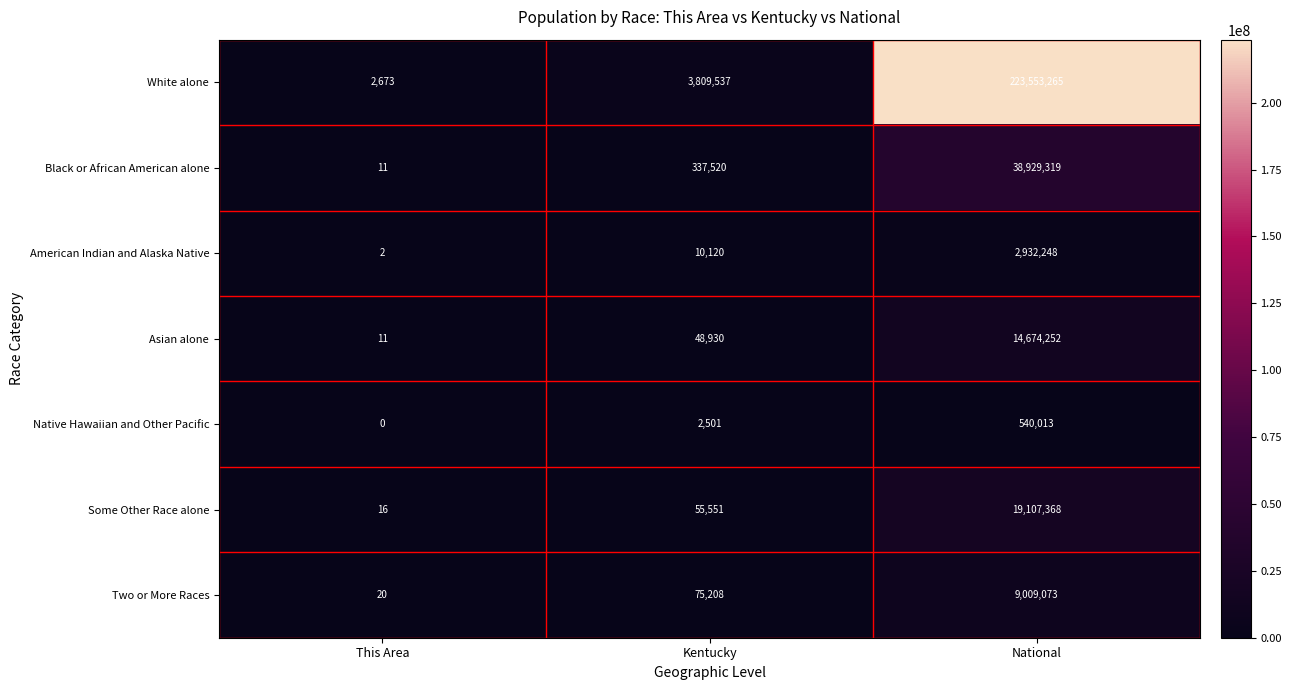

What is the difference between the maximum and second lowest values in the American Indian and Alaska Native series?

2922128